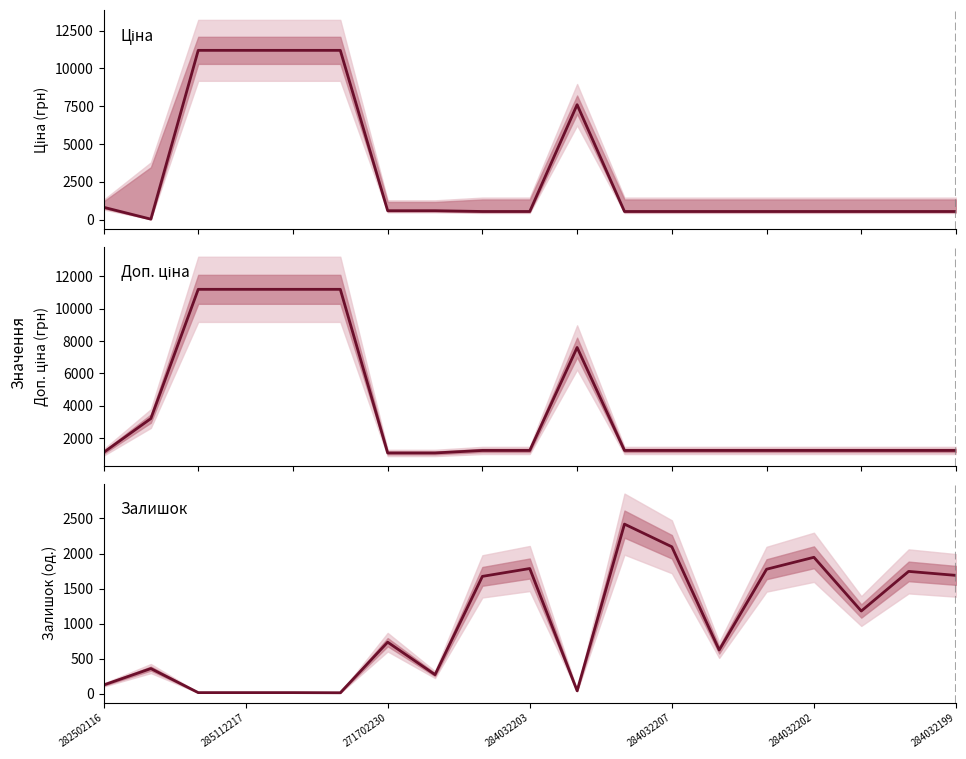

List the series in order of their overall mean, lowest first.

Залишок, Ціна, Доп. ціна